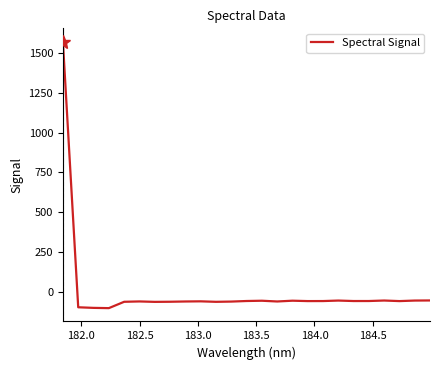

Is this an area chart (filled region under the line)?

No